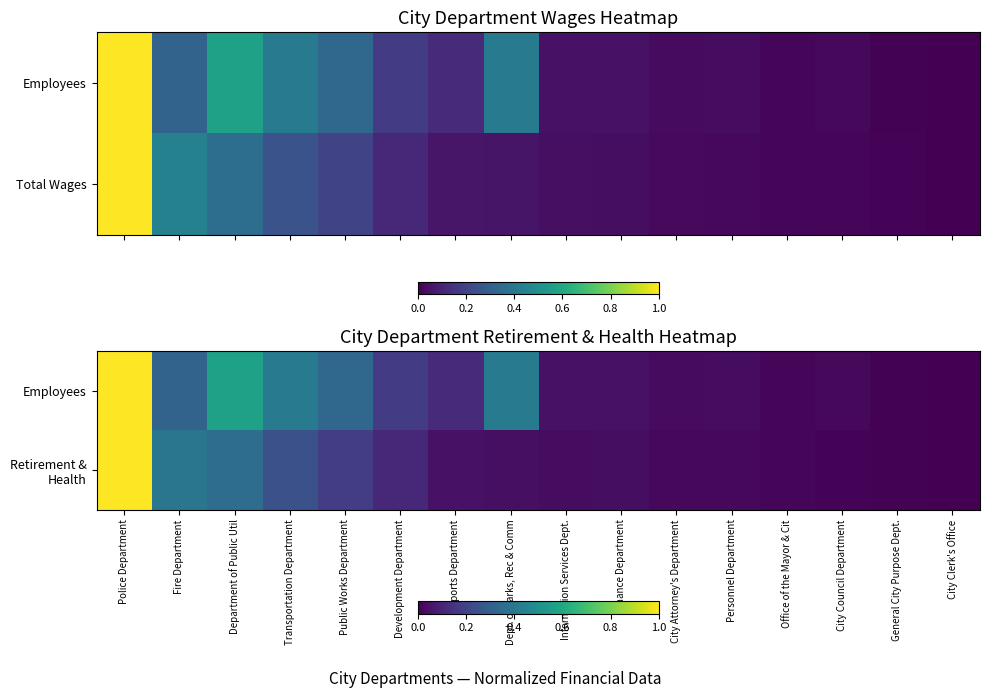

List the labels in order of Employees value, smallest first.

City Clerk's Office, General City Purpose Dept., Office of the Mayor & Cit, City Council Department, City Attorney's Department, Personnel Department, Finance Department, Information Services Dept., Airports Department, Development Department, Fire Department, Public Works Department, Dept. of Parks, Rec & Comm, Transportation Department, Department of Public Util, Police Department